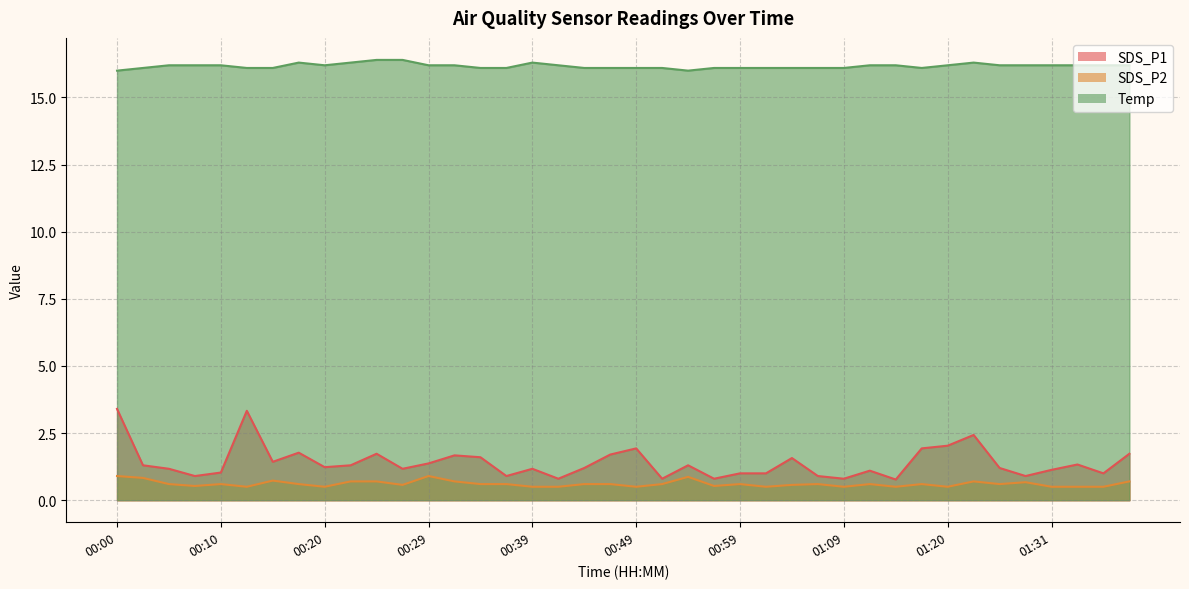

What is the value of the SDS_P1 point at the 38th from the left?

1.3